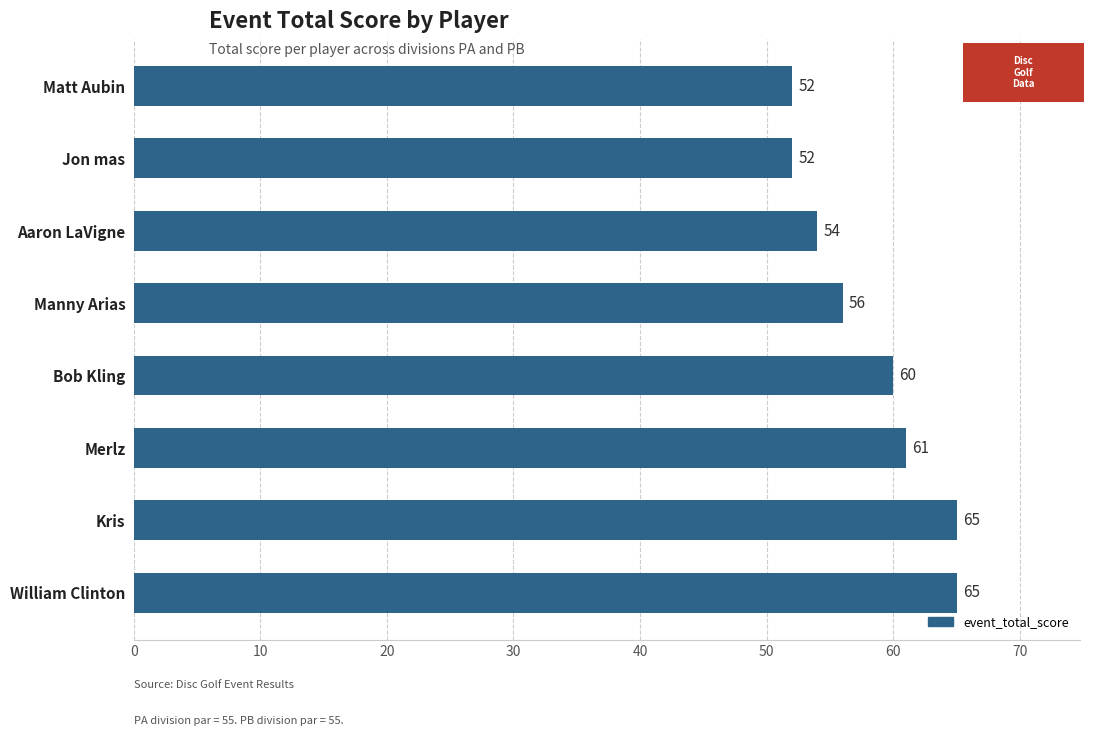

Reading top to bottom, extract all data points from this chart.

52	52	54	56	60	61	65	65